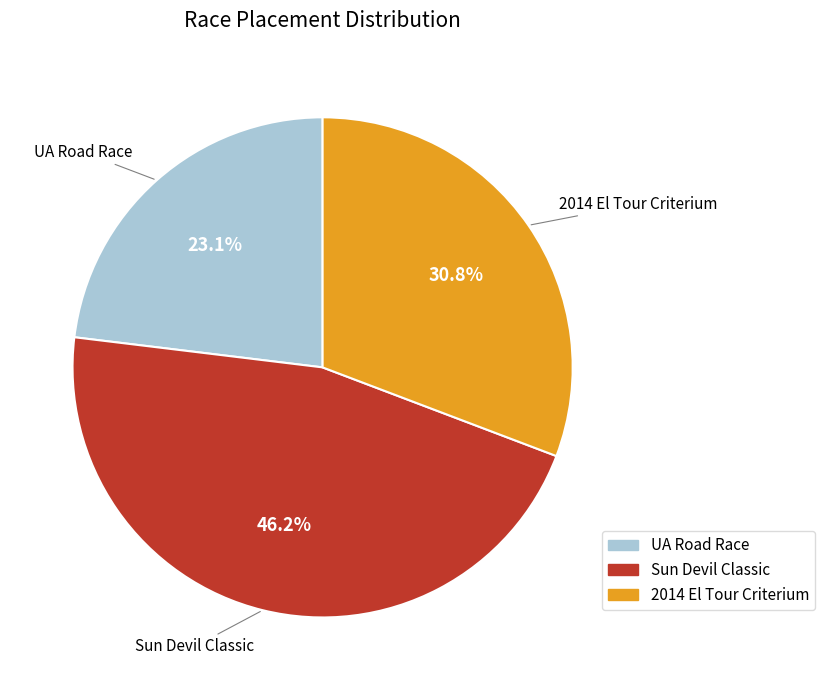

True or false: UA Road Race accounts for 31% of the total.

False